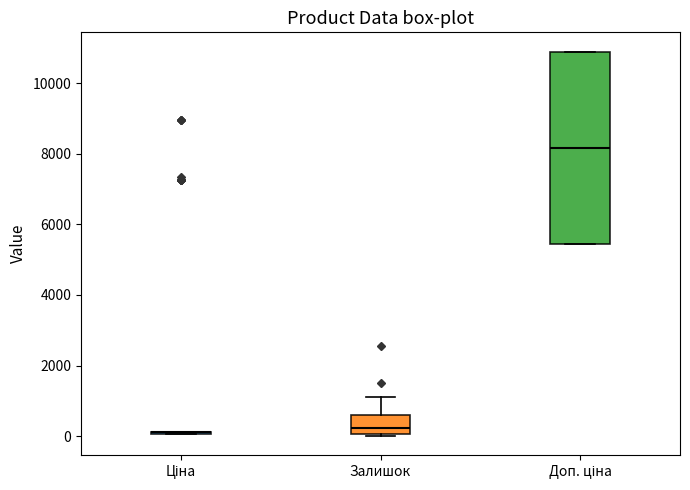

Where does the upper whisker of the box for Залишок end on the y-axis? The values are not printed on the chart, so give them approximately, as read against the axis.

1200